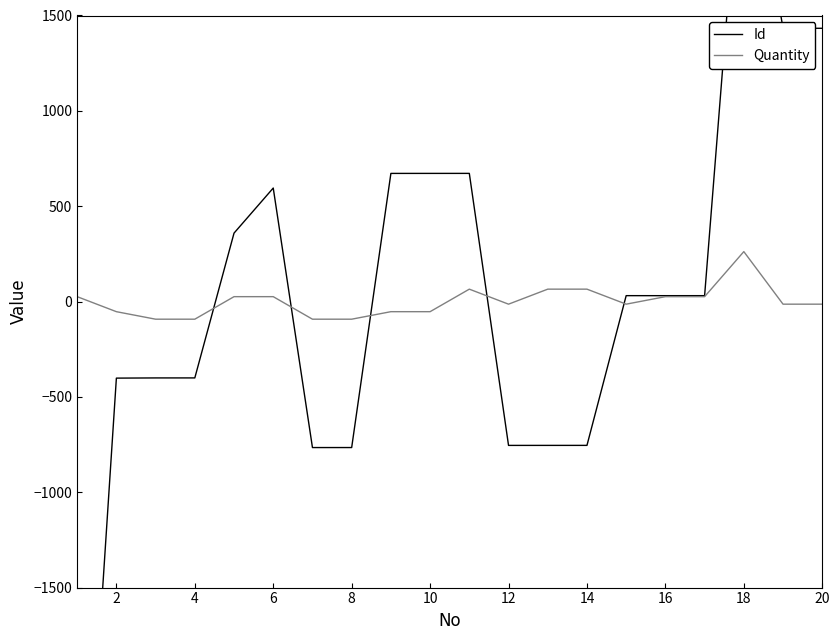

The value of Quantity at 4 is -92.5. True or false?

True